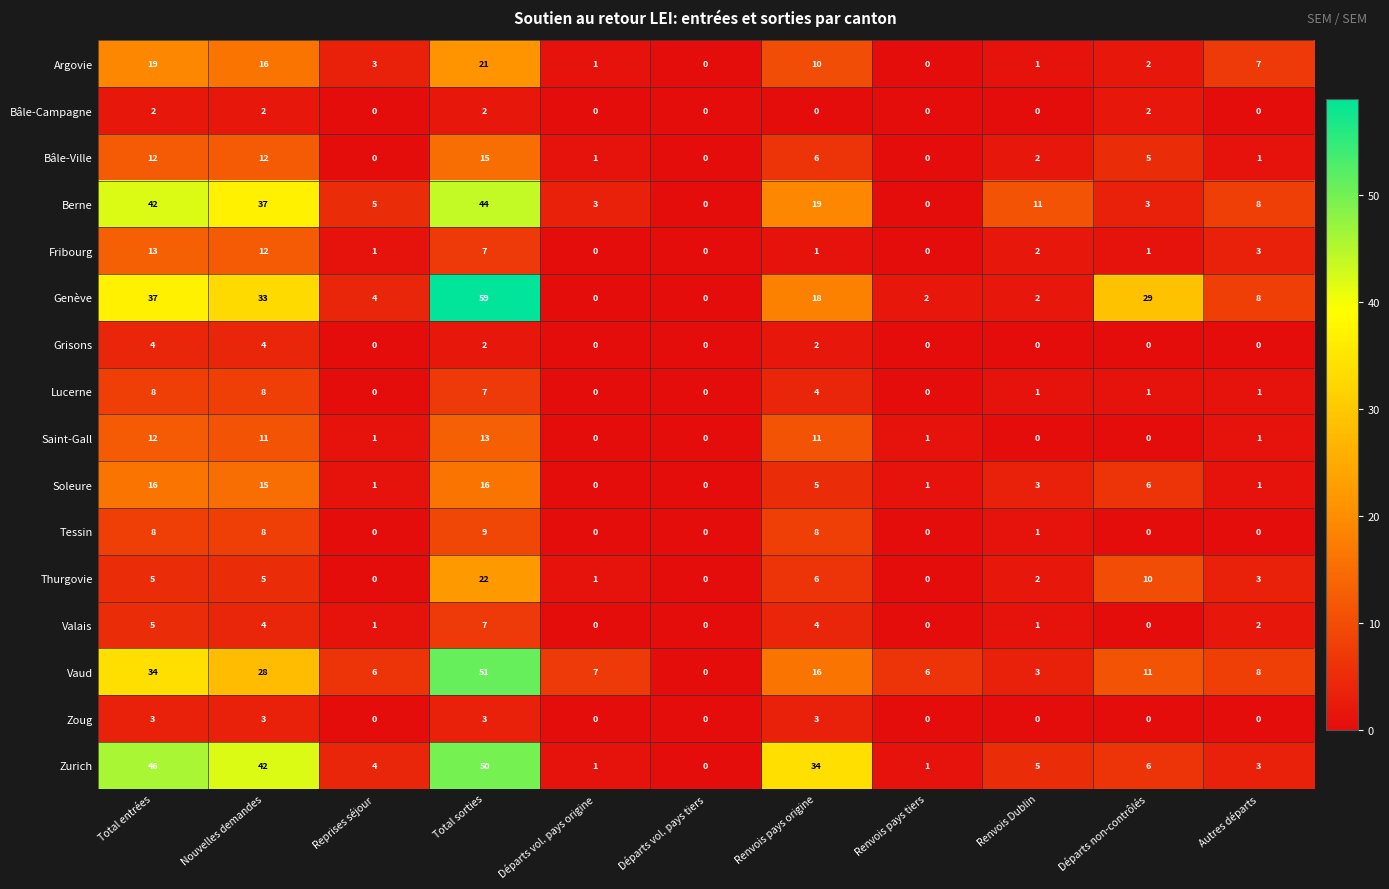

How many categories are shown in the chart?

11